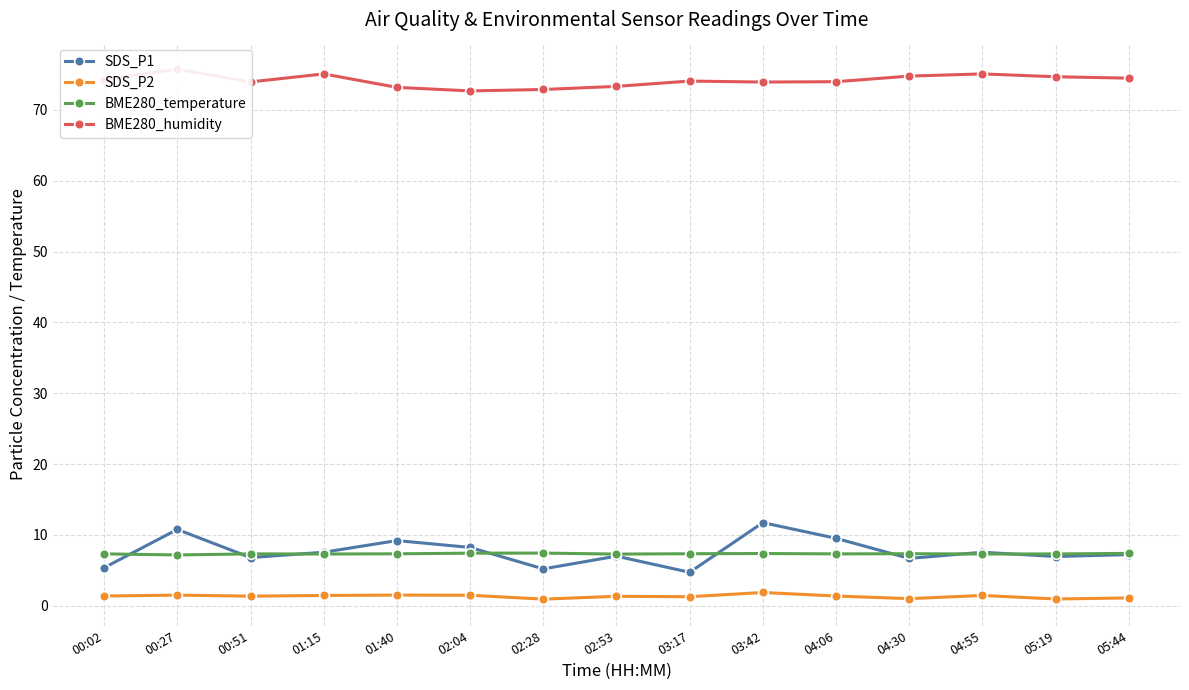

True or false: SDS_P1 and SDS_P2 cross at least once.

False